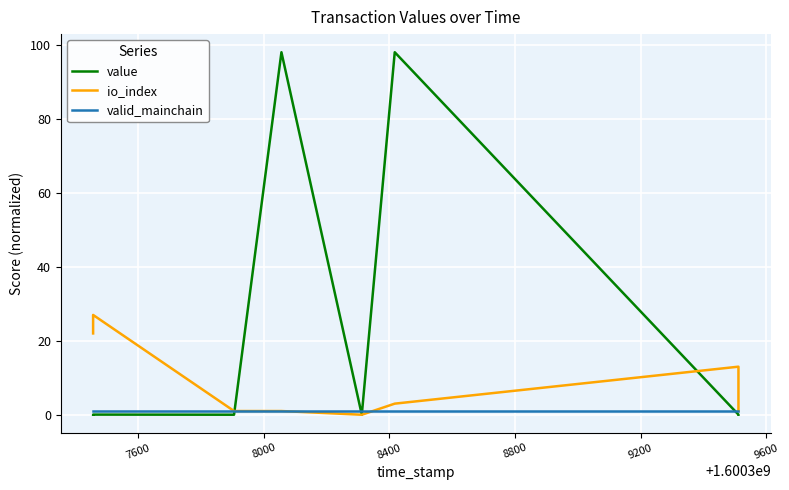

Reading left to right, extract all data points from this chart.

value: 0.0	0.0	0.0	98.1	0.0	98.1	0.0	0.0
io_index: 22.0	27.0	1.0	1.0	0.0	3.0	13.0	1.0
valid_mainchain: 1.0	1.0	1.0	1.0	1.0	1.0	1.0	1.0